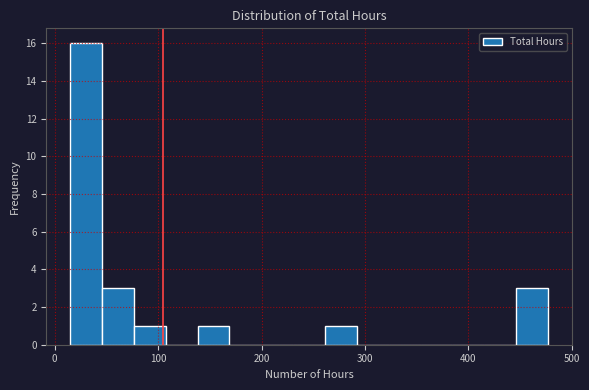

Around what value on the x-axis is the tallest bar? Give the approximate position of its centre, as read against the axis.

30